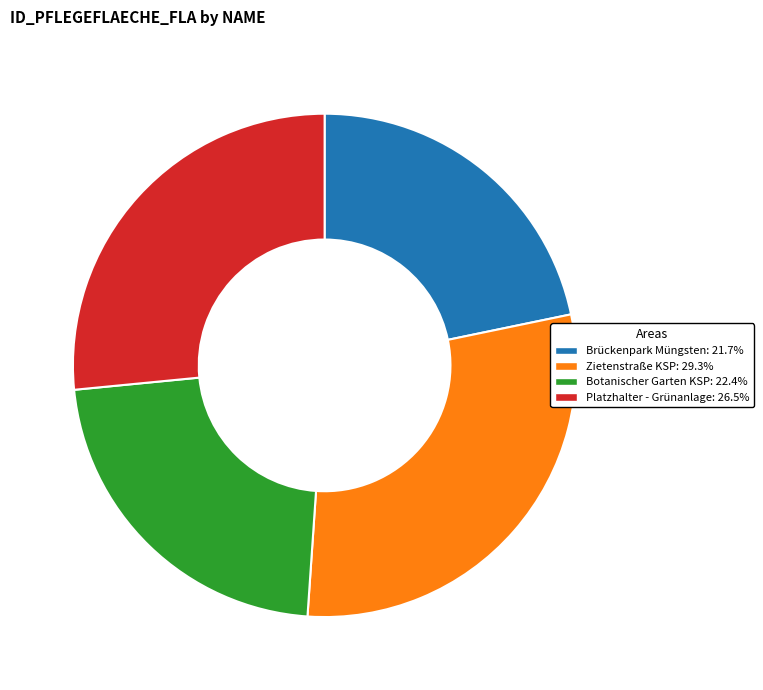

What is the ratio of the value at Zietenstraße KSP to the value at Brückenpark Müngsten?

1.3